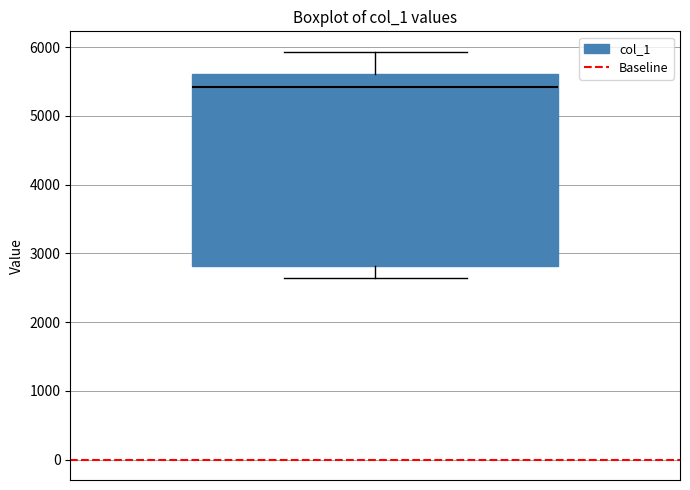

Read this box plot against the y-axis: the position of the median line, the range covered by the box, and the ends of both whiskers. The values are not printed on the chart, so give them approximately, as read against the axis.

median 5400, box 2800 to 5600, whiskers 2600 to 5900